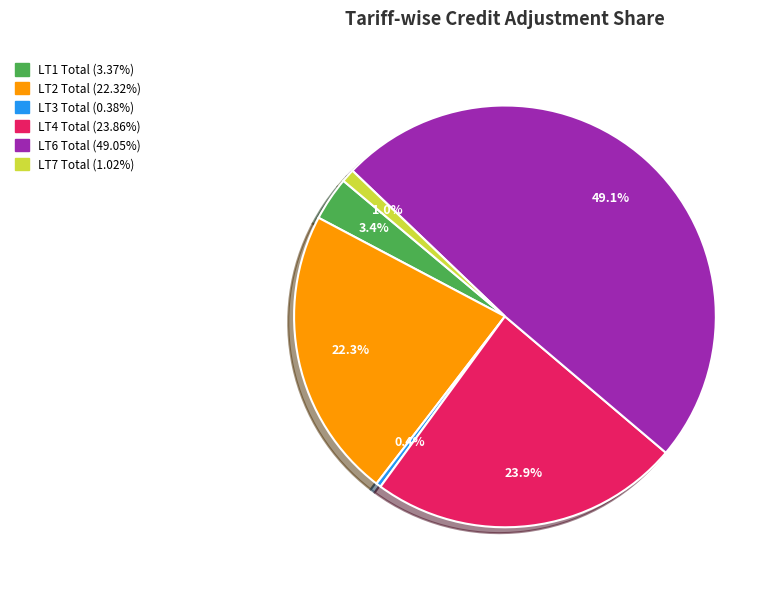

Is it true that LT7 Total is 11% of the pie?

False